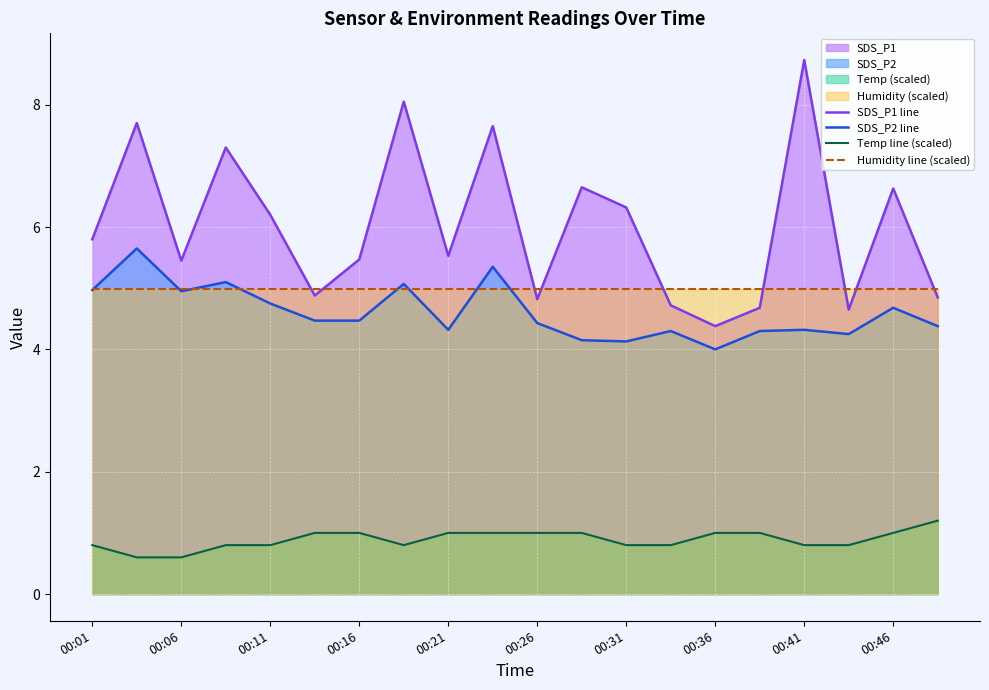

What is the highest value of the SDS_P1 line series?

8.7